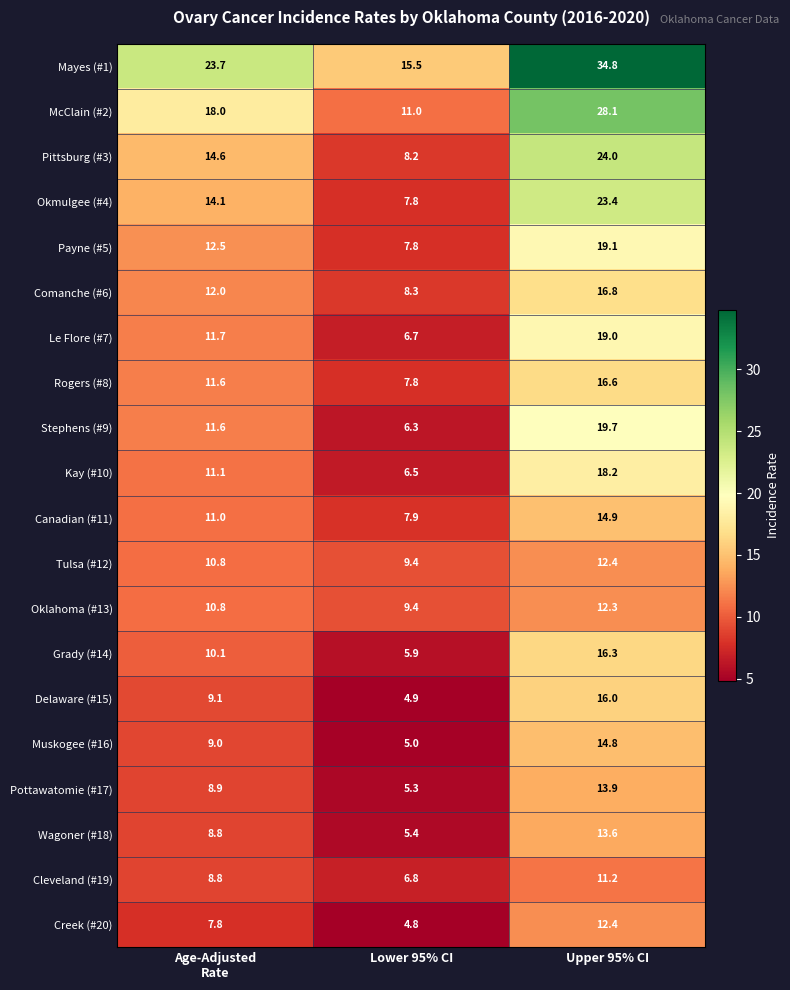

The value of Payne (#5) at Upper 95% CI is 19.1. True or false?

True